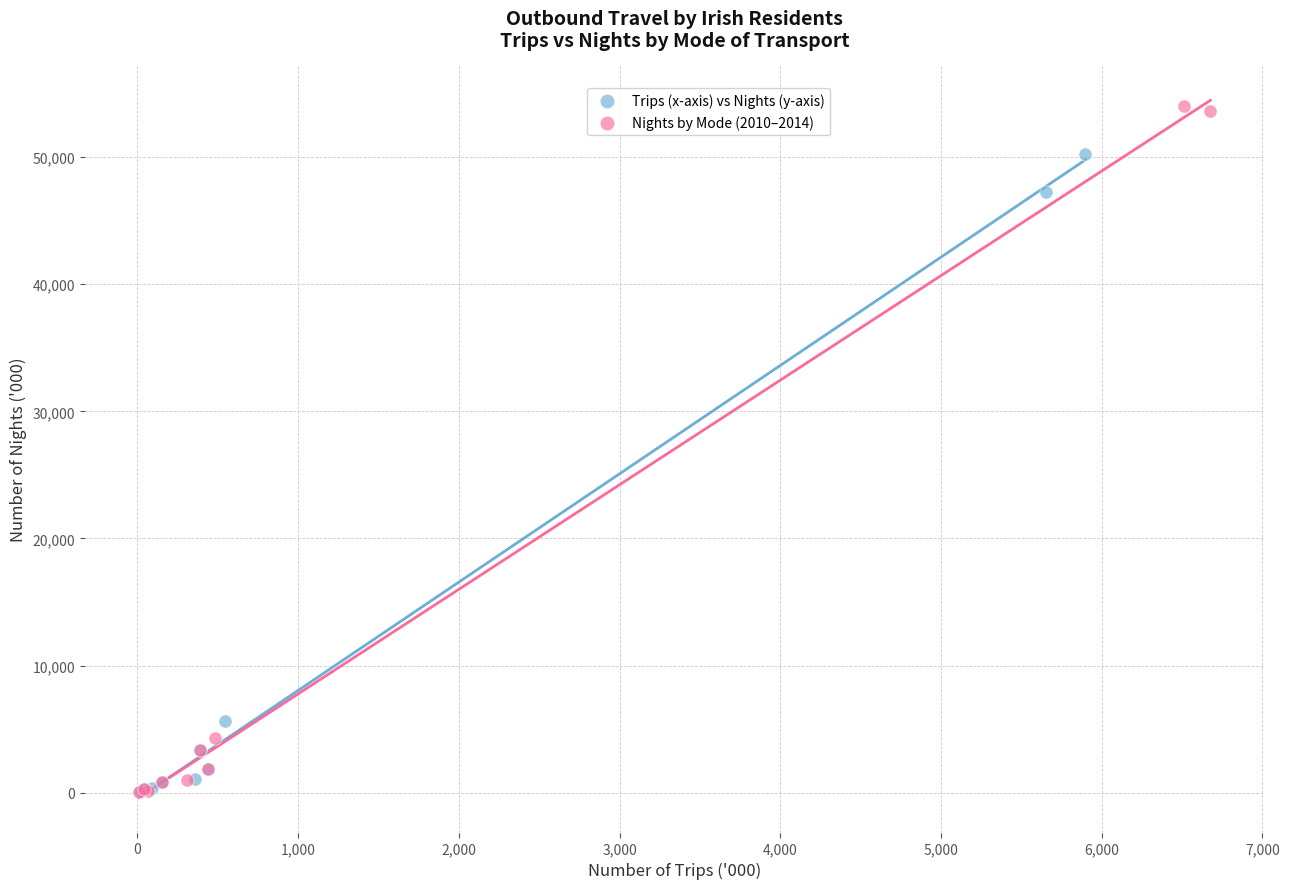

Which series reaches the maximum Y coordinate?

Nights by Mode (2010–2014)